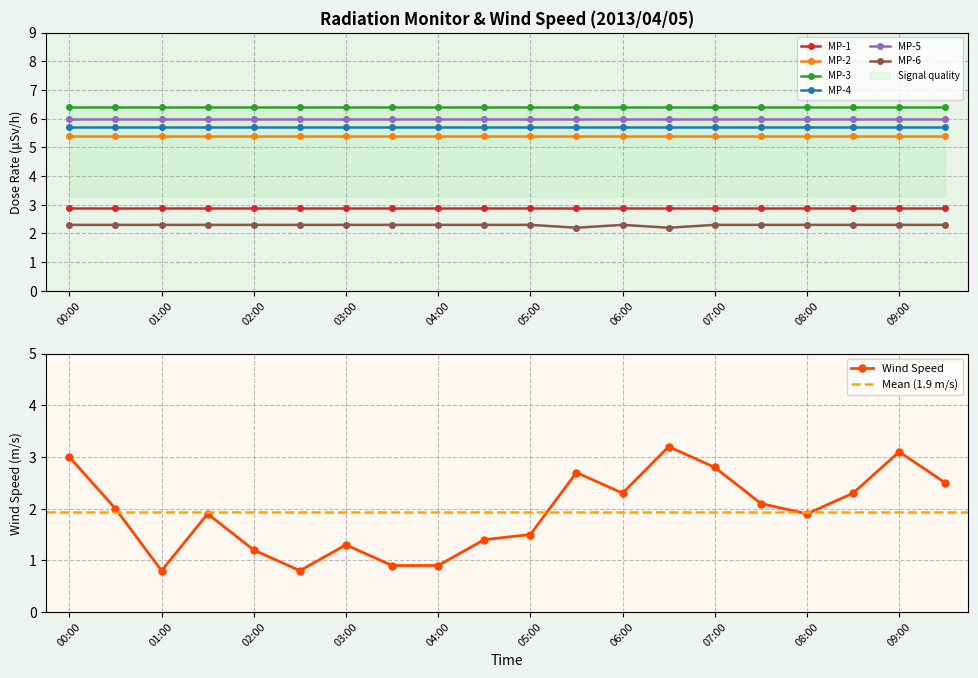

Is it true that MP-3 equals 6.4 at 06:00?

True